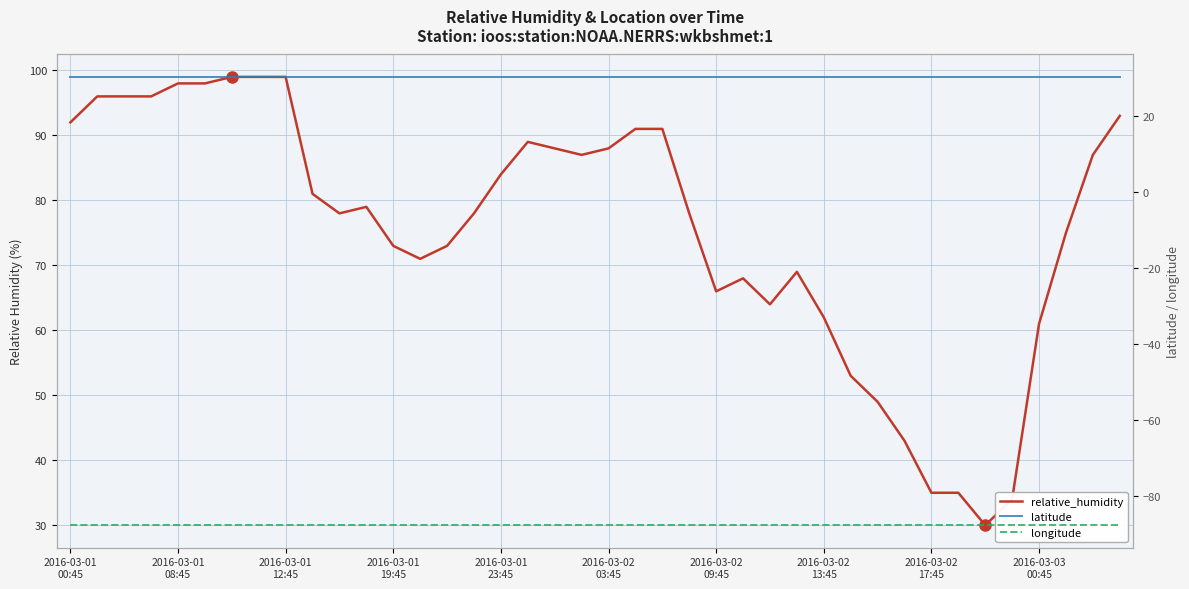

What is the minimum value for relative_humidity?

30.0